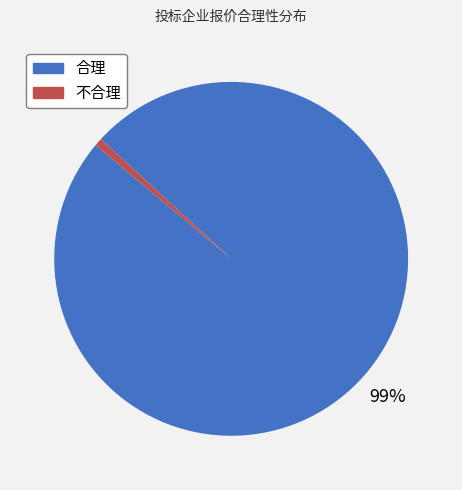

What is the smallest slice in the pie chart?

不合理